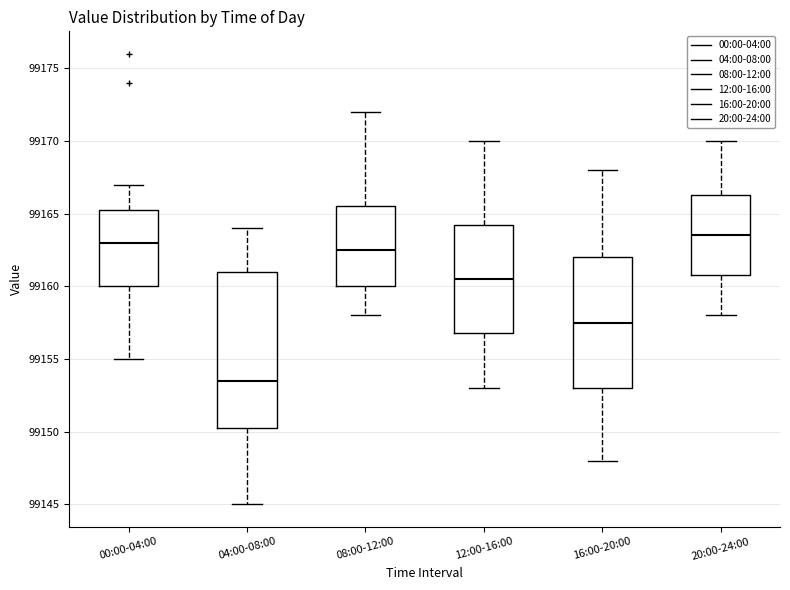

Comparing the boxes themselves (not the whiskers), which one is the tallest?

04:00-08:00